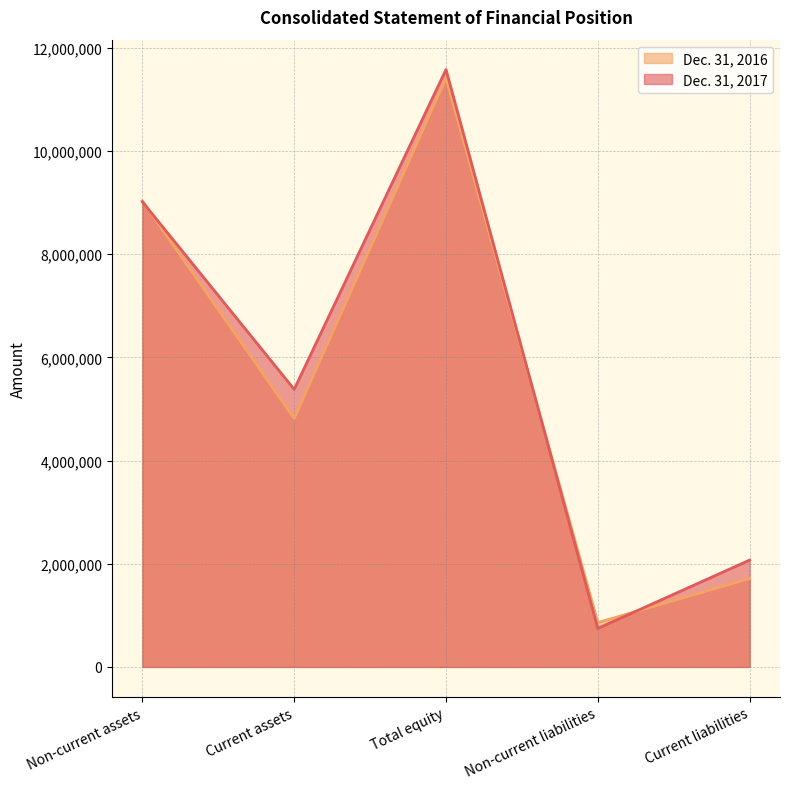

Rank the series at Current liabilities from highest to lowest value.

Dec. 31, 2017, Dec. 31, 2016